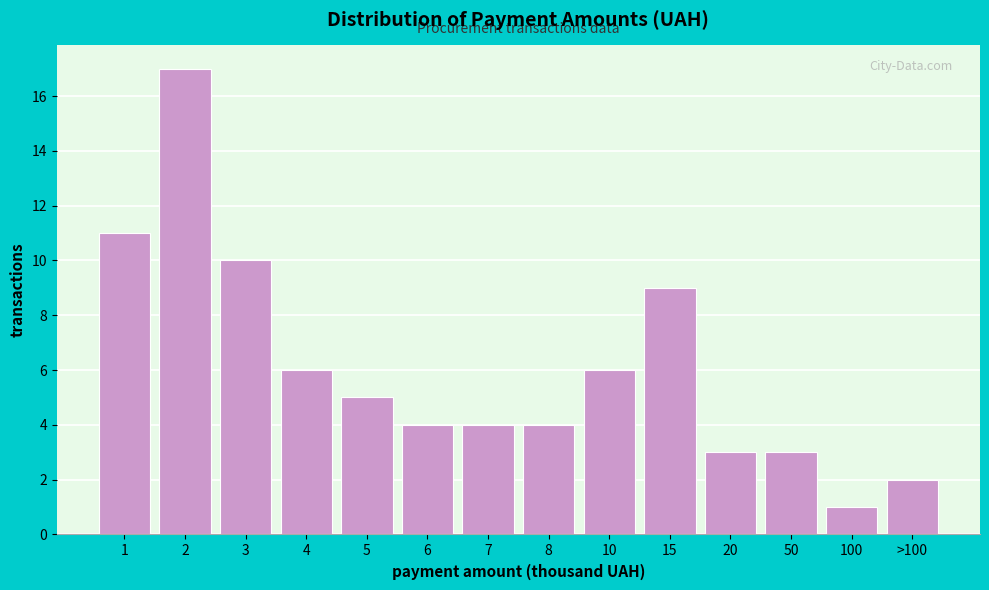

Reading right to left, extract all data points from this chart.

2	1	3	3	9	6	4	4	4	5	6	10	17	11